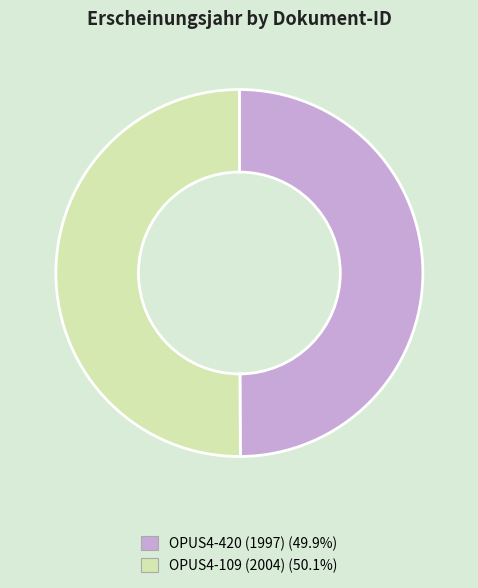

Approximately how many times larger is the value at OPUS4-420 (1997) compared to OPUS4-109 (2004)?

1.0